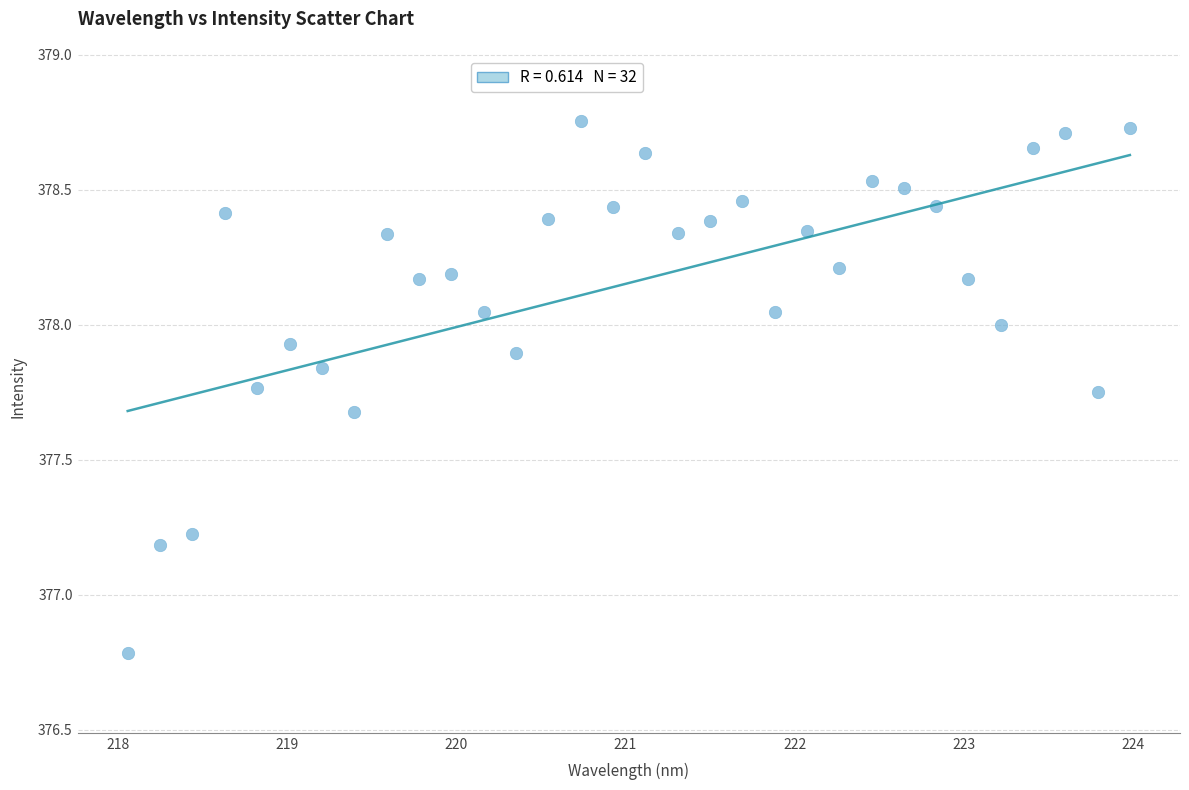

What is the range of X values (max minus min)?

5.9